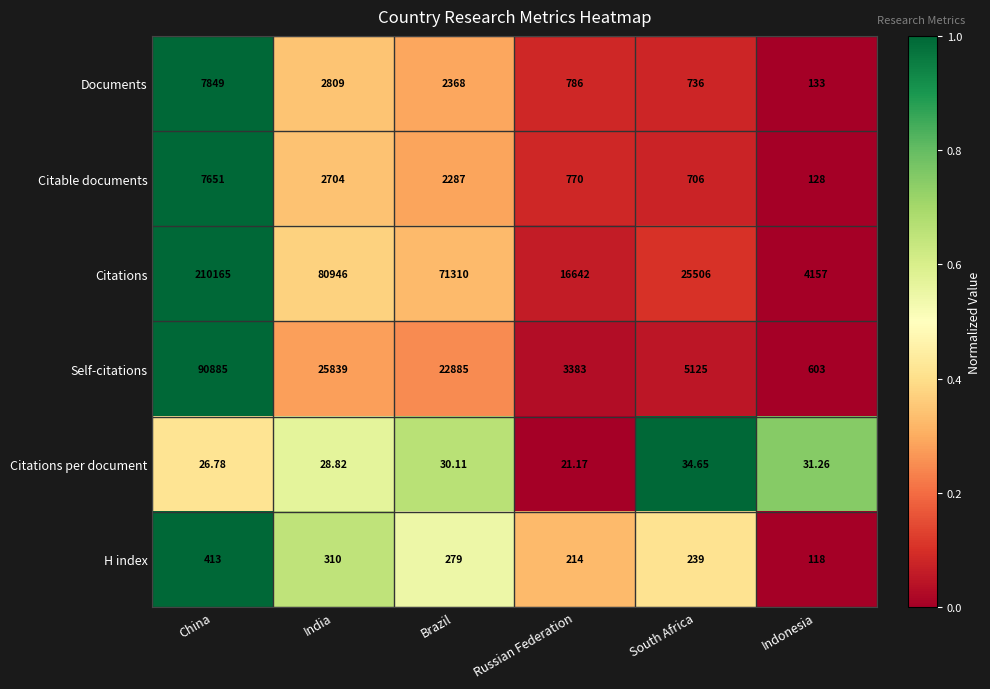

List the labels in order of H index value, smallest first.

Indonesia, Russian Federation, South Africa, Brazil, India, China